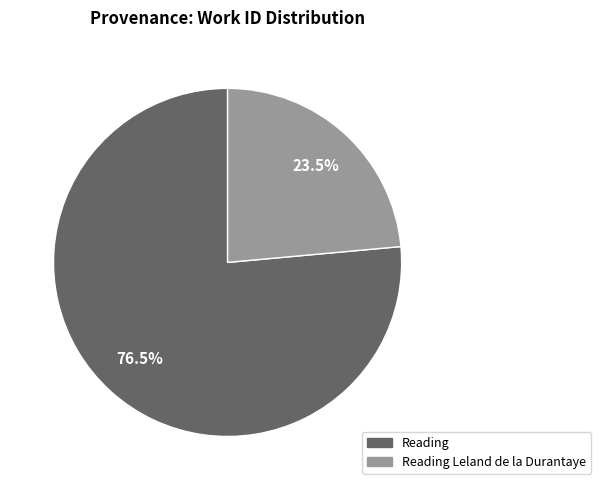

Is there any slice that represents more than half of the pie?

Yes